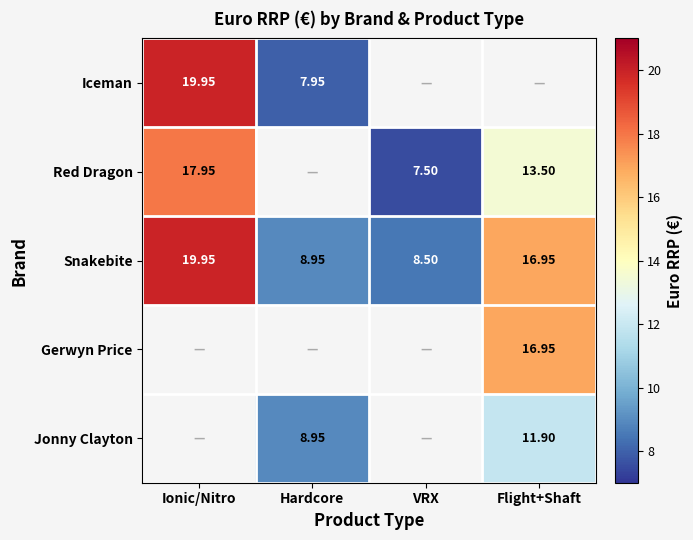

The Gerwyn Price series shows 16.9 at Flight+Shaft. True or false?

True